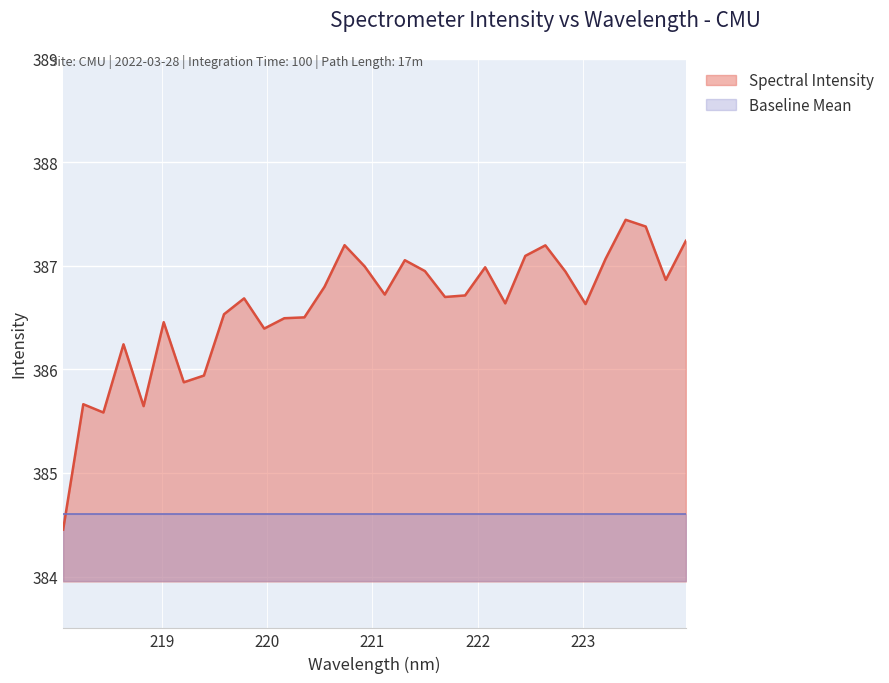

How many points are higher than both their immediate neighbors (excluding endpoints)?

9